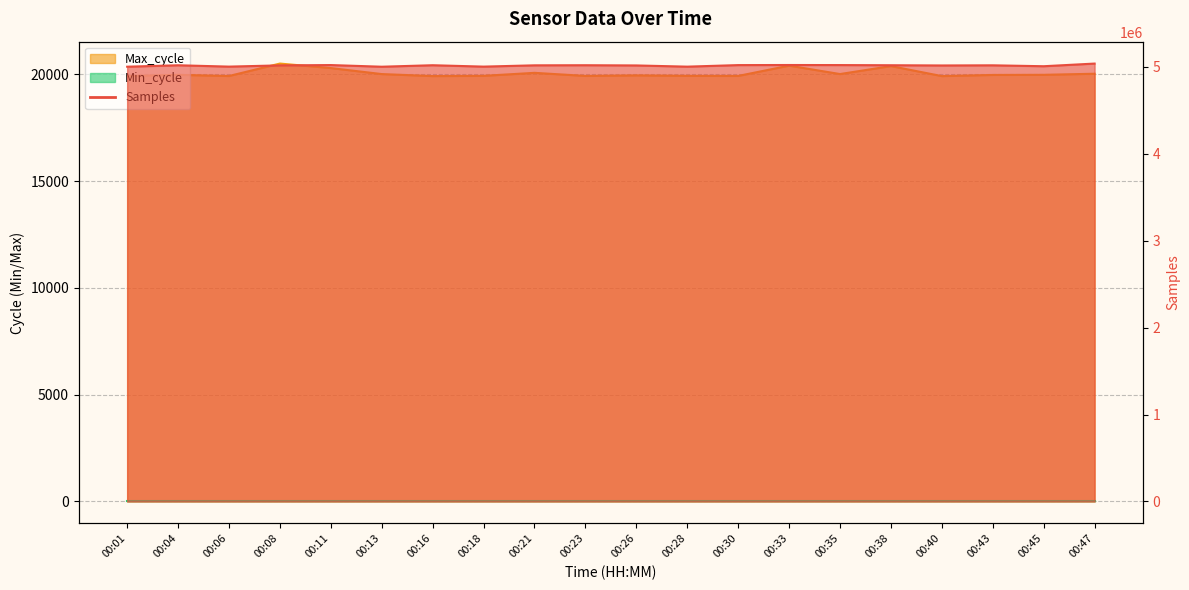

How many data points in Samples are above 5014998?

9